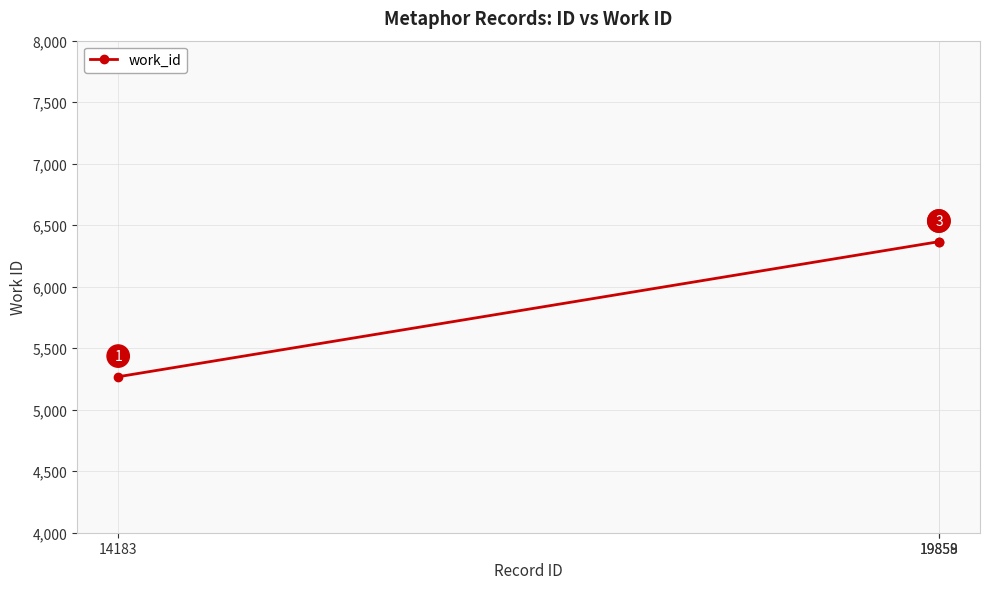

Read the value at 14183, to the nearest 10.

5270